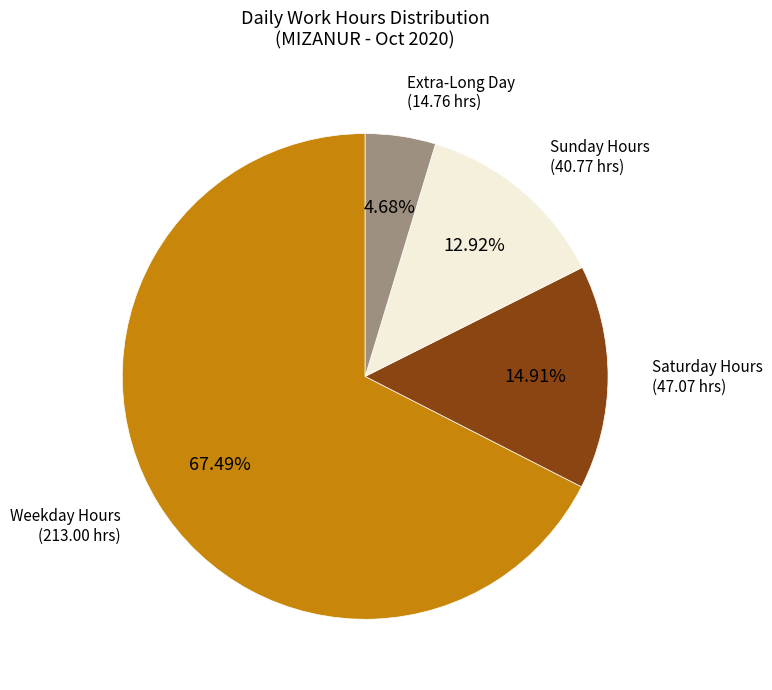

Count the number of slices in the pie.

4